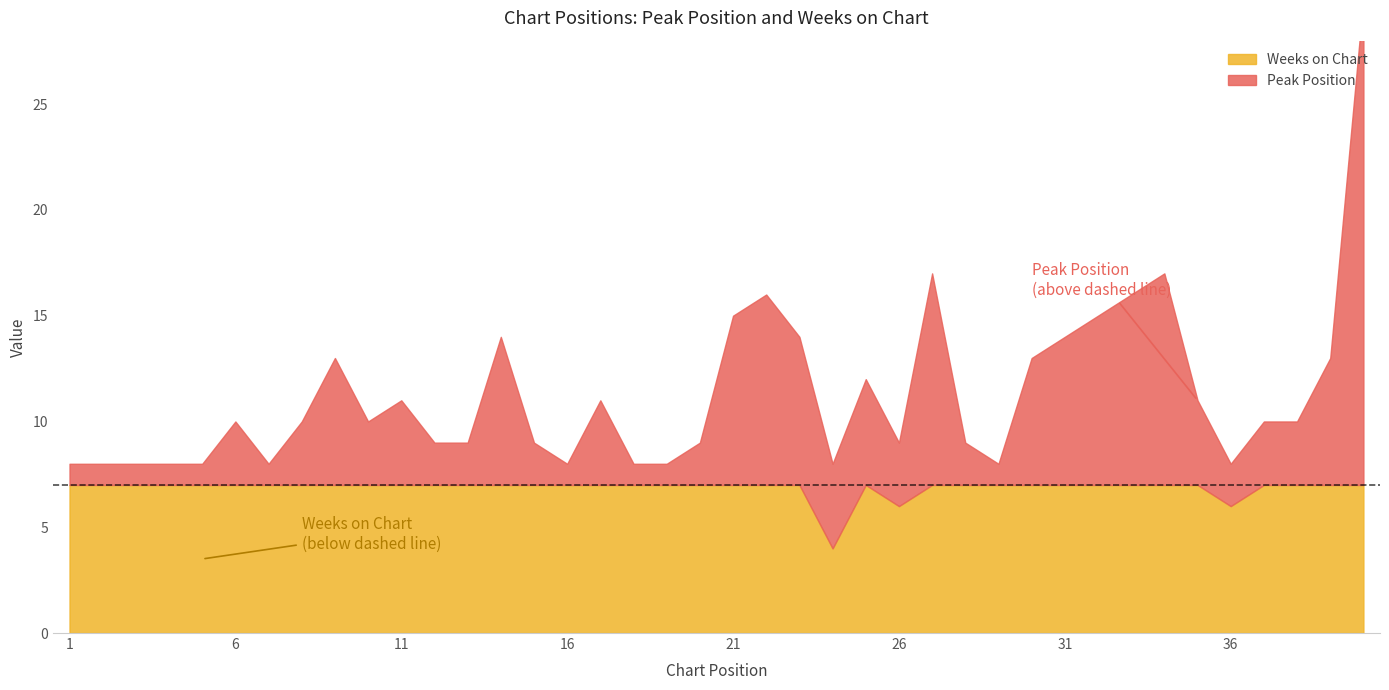

Does the chart display data point markers on the line(s)?

No